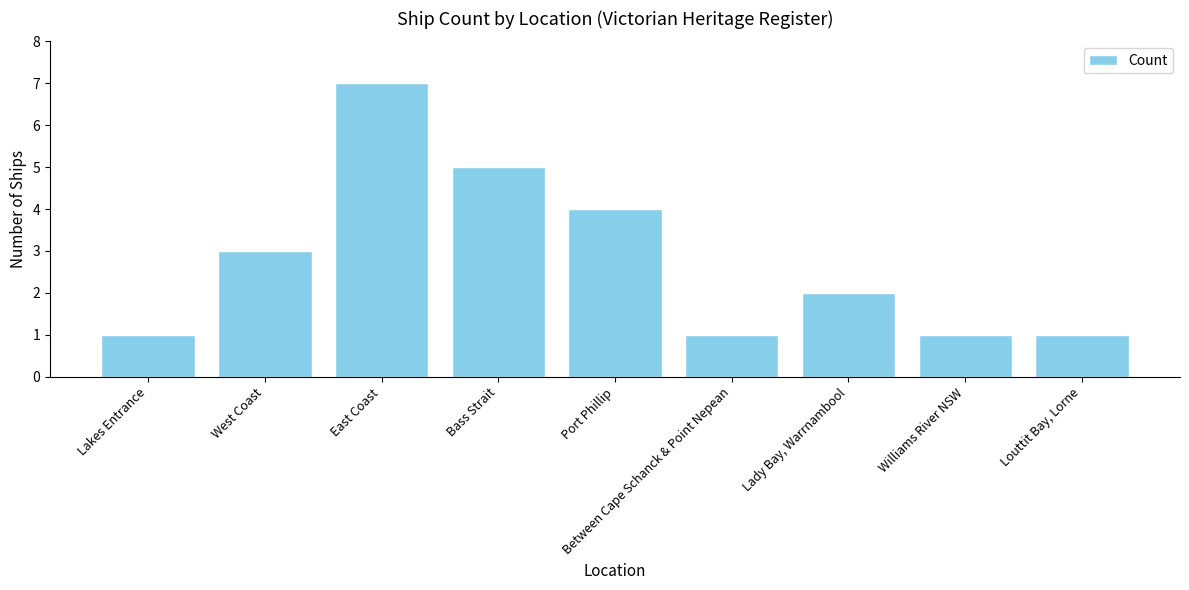

Reading left to right, transcribe all the data shown in this chart.

1	3	7	5	4	1	2	1	1